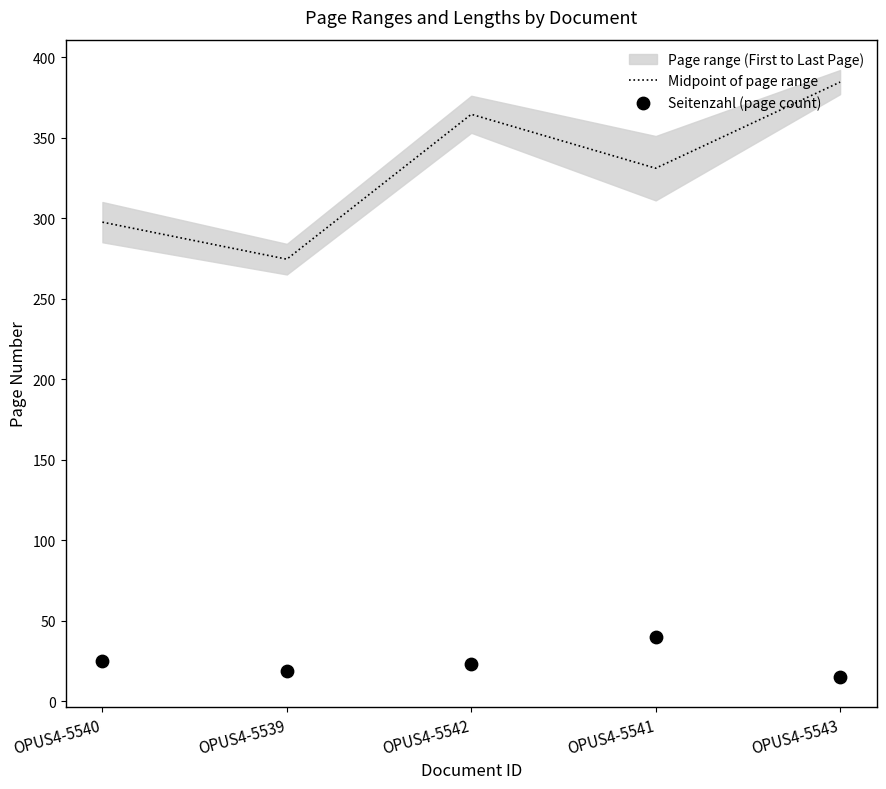

At how many categories does at least one series exceed 124?

5